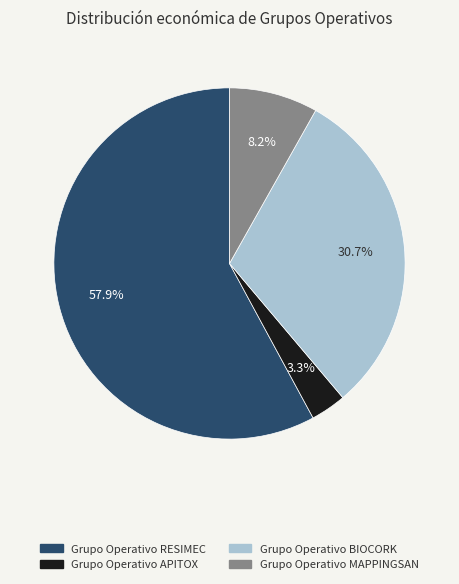

Approximately how many times larger is the value at Grupo Operativo BIOCORK compared to Grupo Operativo RESIMEC?

0.5